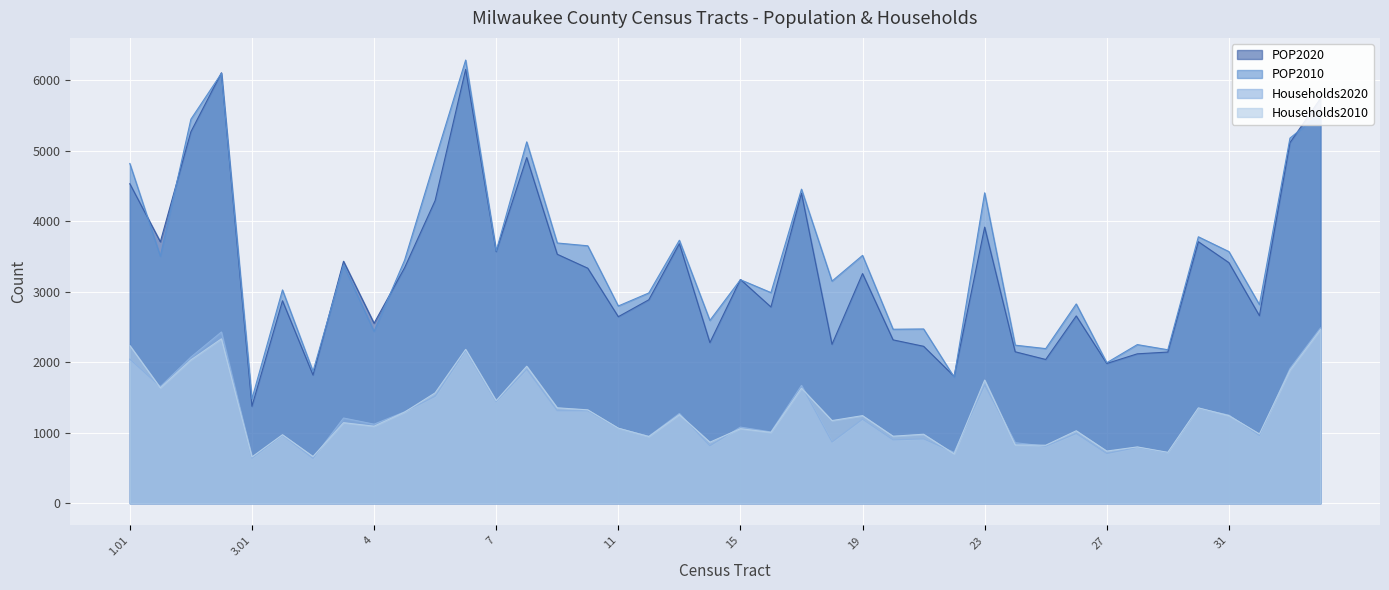

At which category does POP2010 reach its first local valley?

1.02